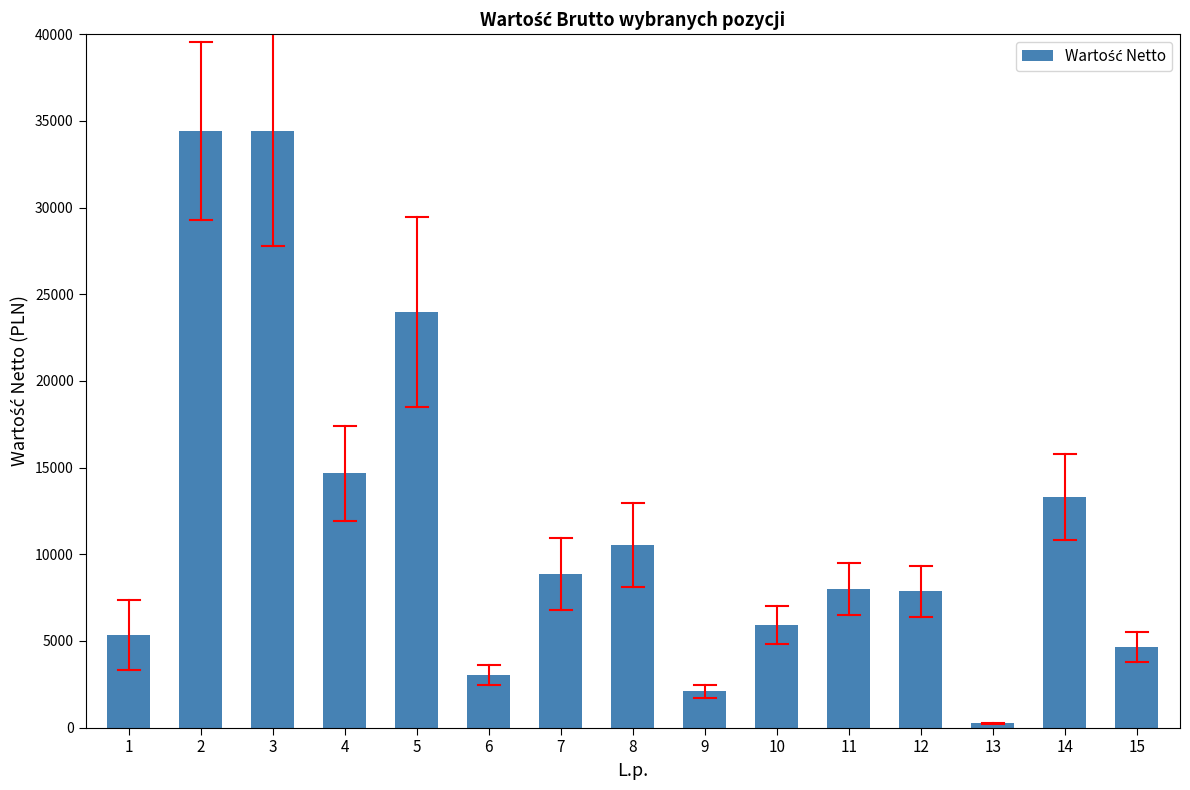

Count the number of categories in the chart.

15